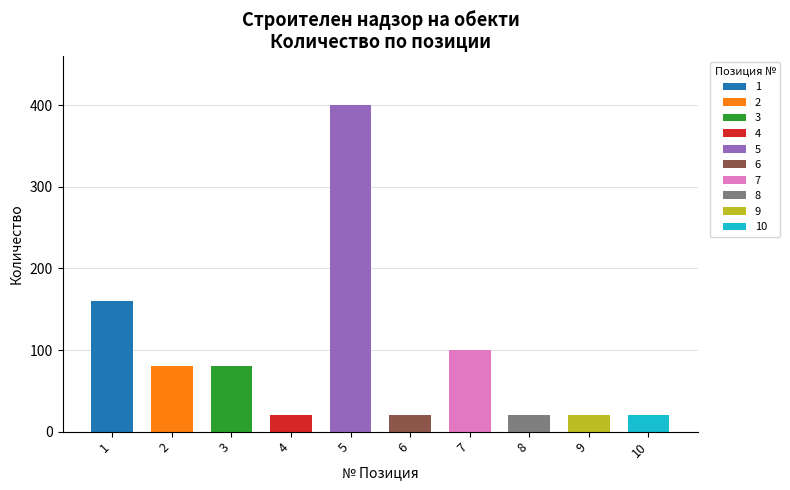

How many values are below 80?

5